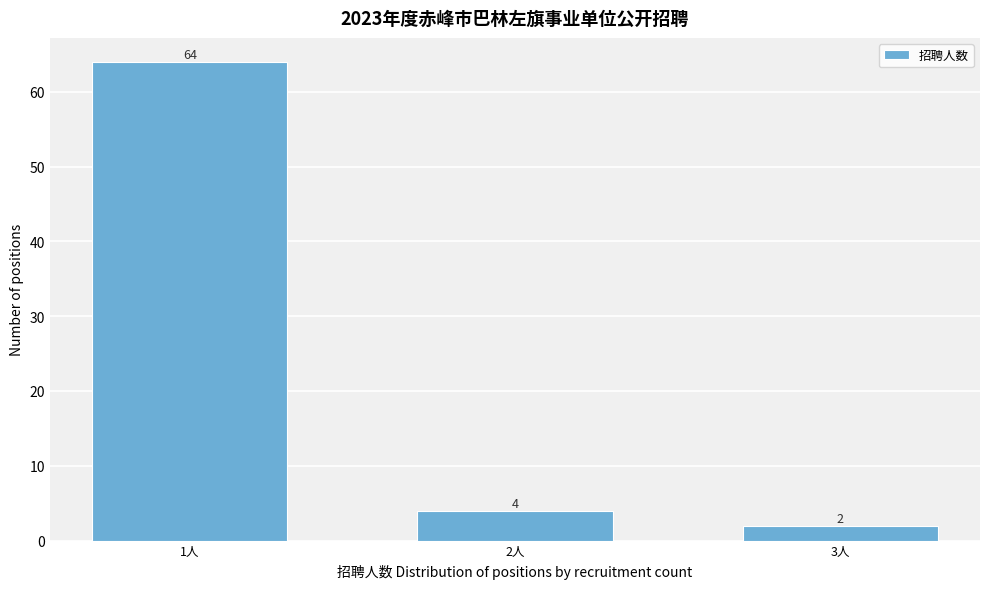

Reading left to right, extract all data points from this chart.

64	4	2